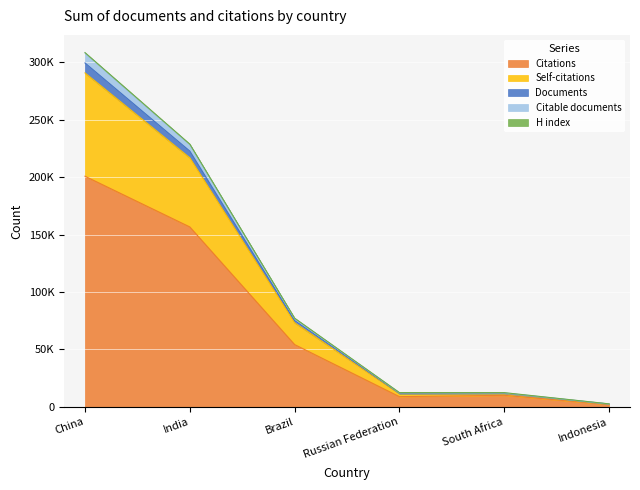

True or false: Documents and Citable documents cross at least once.

False